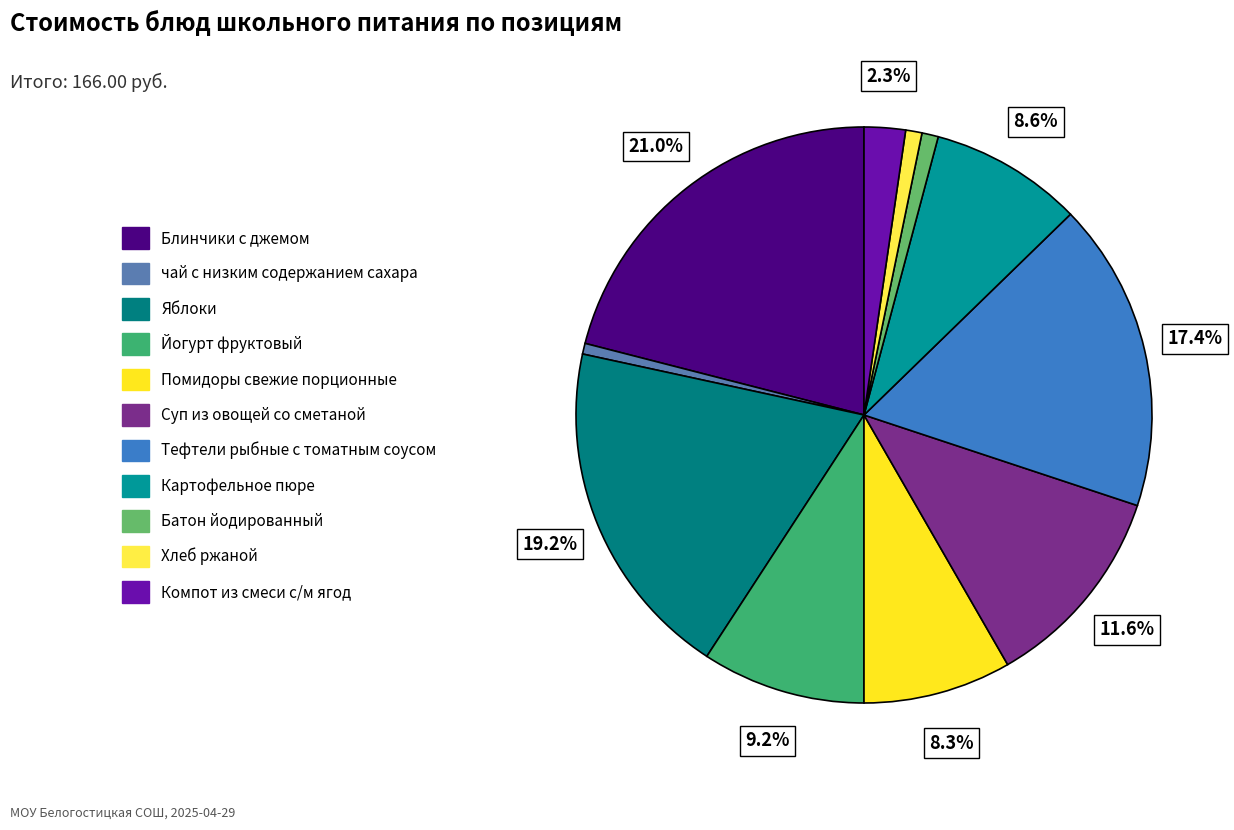

What percentage is the Картофельное пюре slice, to the nearest percent?

9%